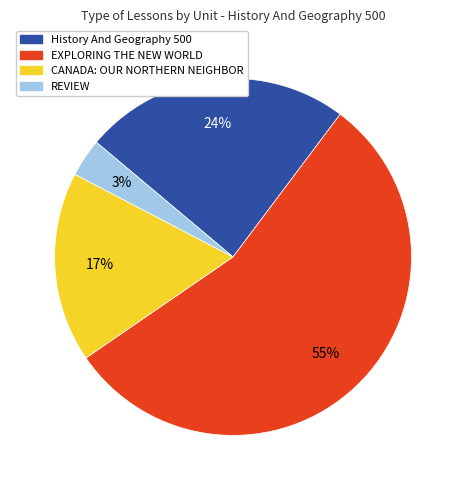

Is it true that History And Geography 500 is 36% of the pie?

False